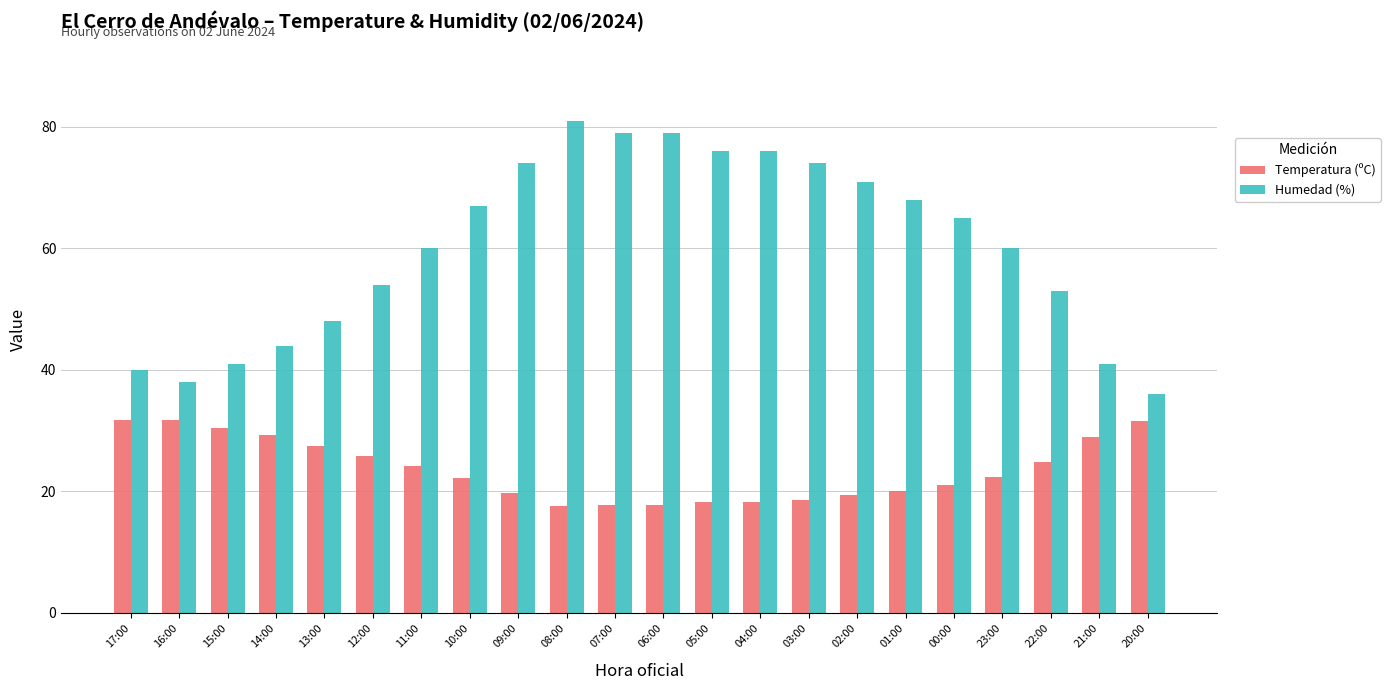

True or false: Humedad (%) has a value of 74.0 at 03:00.

True